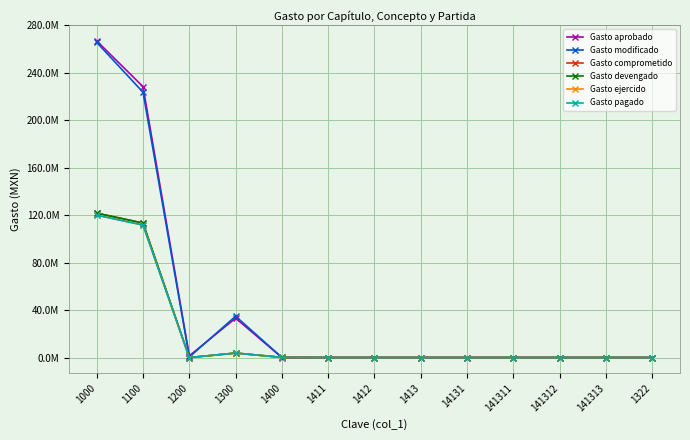

At which category is the sum across all series the highest?

1000